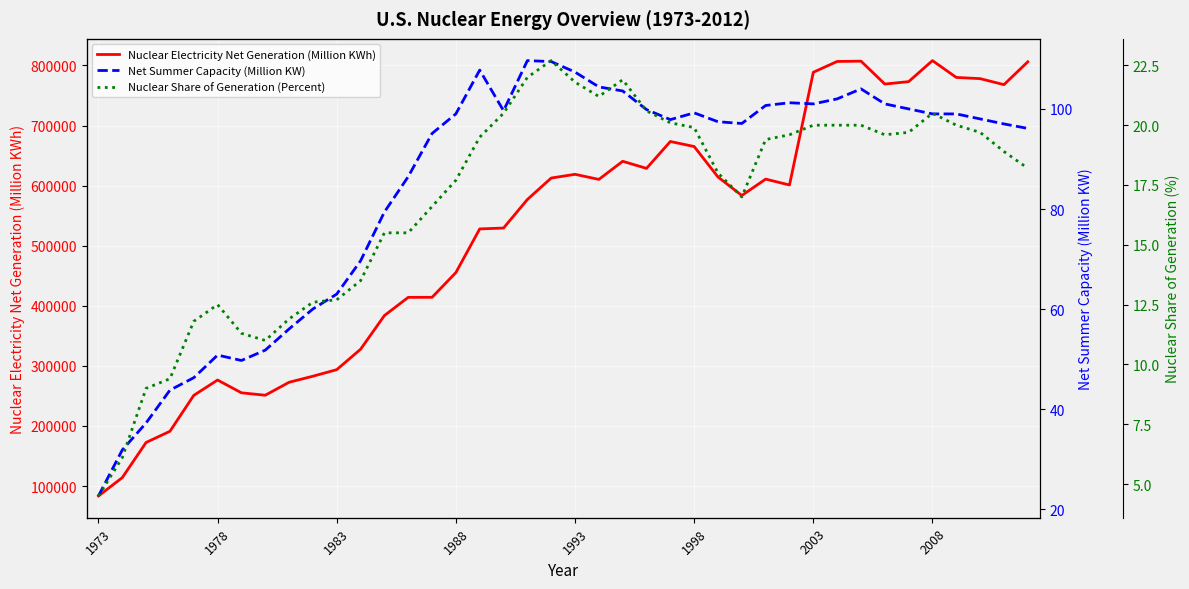

Which has a higher value, 18 or 21?

21